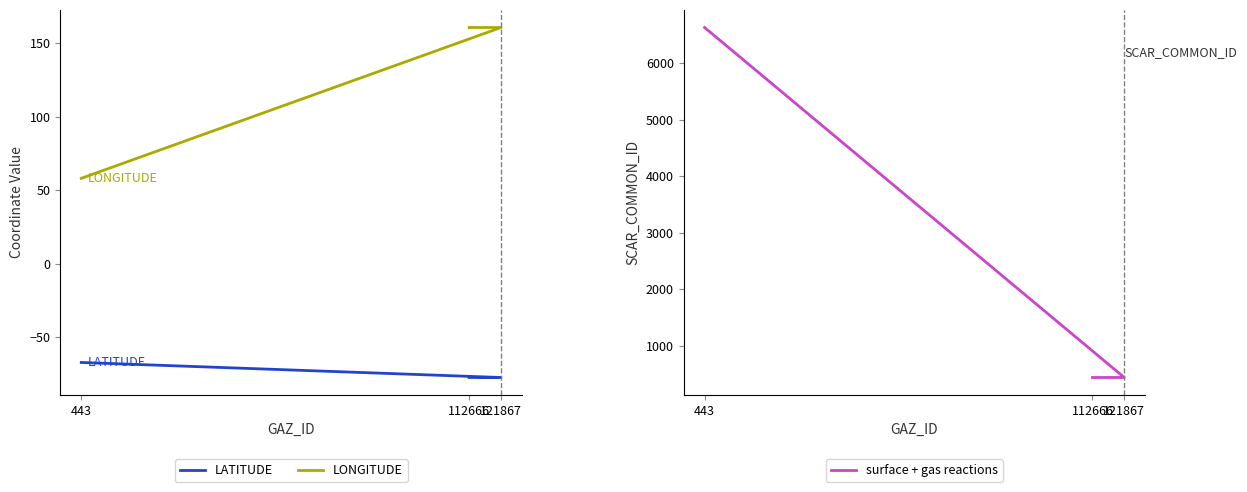

Between 112666 and 121867, which series saw the biggest shift?

LATITUDE